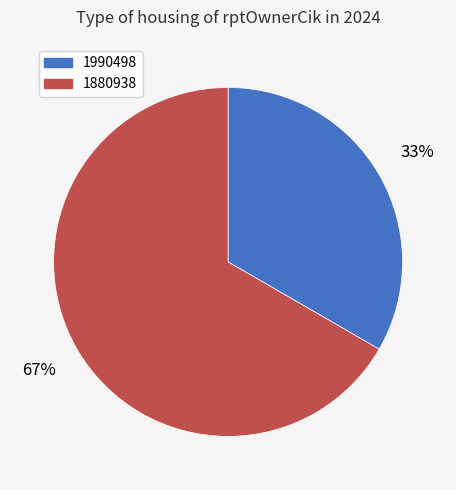

The 1990498 slice represents 33% of the pie. True or false?

True